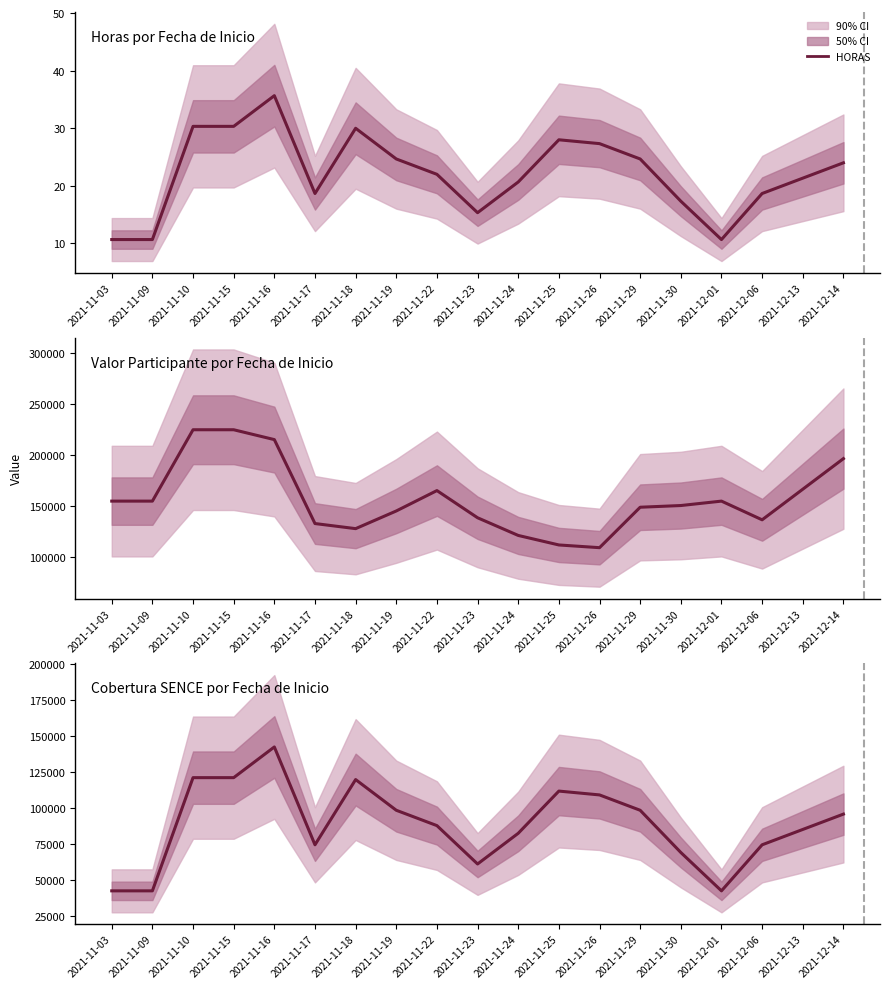

Which series has the largest total across all categories?

VALORPARTICIPANTE